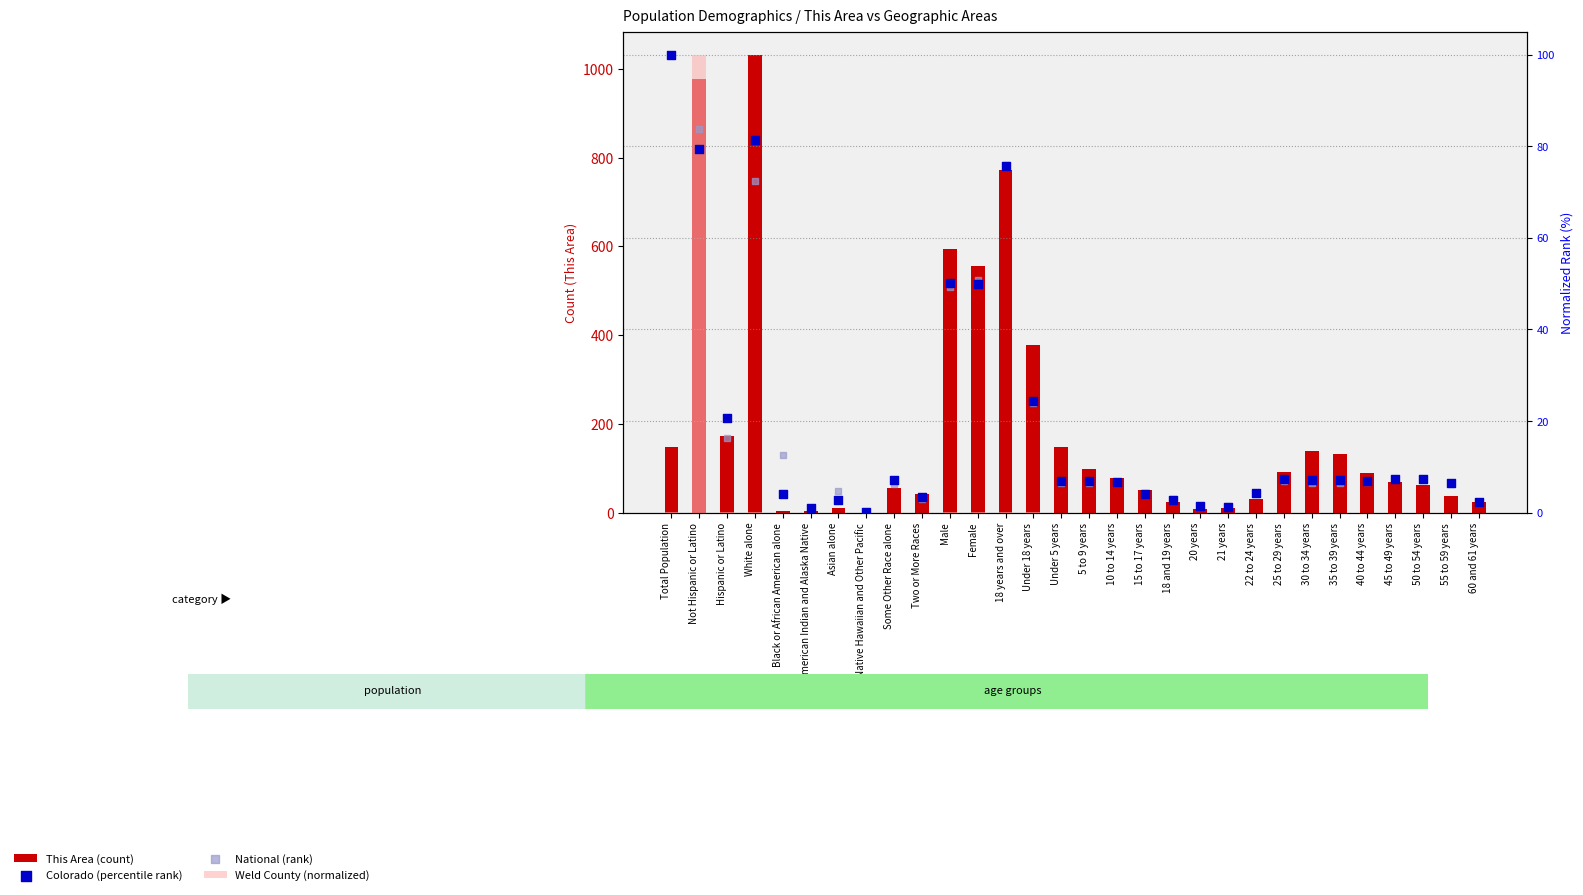

What is the total value across all series at White alone?

1185.9